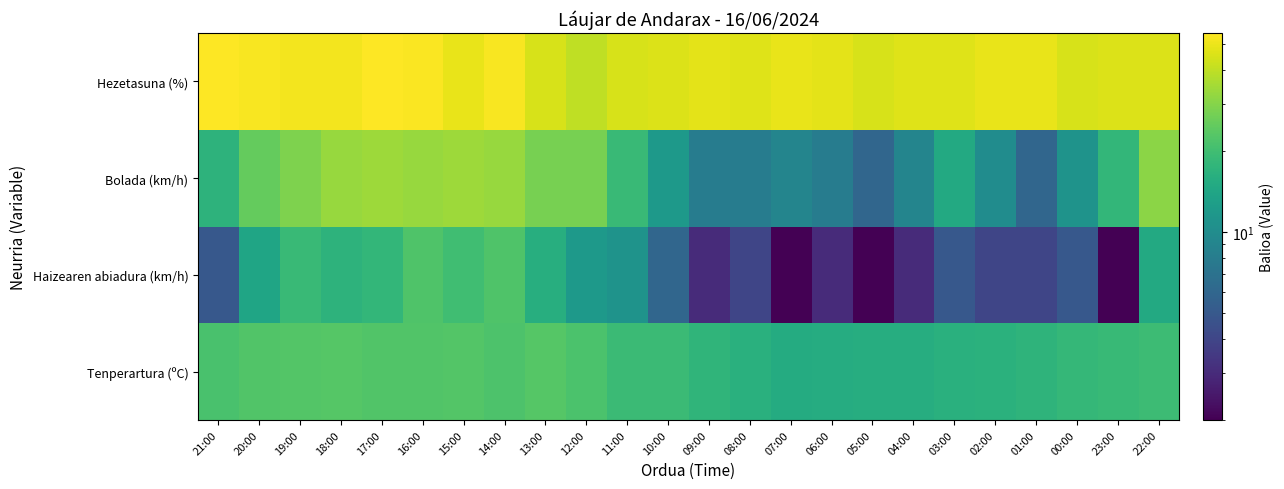

Reading left to right, extract all data points from this chart.

Tenperartura (ºC): 21:00=21.3	20:00=22.4	19:00=22.8	18:00=22.9	17:00=22.3	16:00=22.5	15:00=22.6	14:00=21.9	13:00=22.9	12:00=21.6	11:00=19.1	10:00=19.2	09:00=17.5	08:00=16.3	07:00=15.4	06:00=15.5	05:00=15.7	04:00=15.7	03:00=16.3	02:00=16.7	01:00=17.2	00:00=18.3	23:00=18.6	22:00=19.5
Haizearen abiadura (km/h): 21:00=5.0	20:00=14.0	19:00=19.0	18:00=17.0	17:00=18.0	16:00=22.0	15:00=20.0	14:00=22.0	13:00=16.0	12:00=12.0	11:00=11.0	10:00=6.0	09:00=3.0	08:00=4.0	07:00=2.0	06:00=3.0	05:00=2.0	04:00=3.0	03:00=5.0	02:00=4.0	01:00=4.0	00:00=5.0	23:00=2.0	22:00=15.0
Bolada (km/h): 21:00=17.0	20:00=25.0	19:00=29.0	18:00=33.0	17:00=34.0	16:00=33.0	15:00=34.0	14:00=33.0	13:00=28.0	12:00=28.0	11:00=19.0	10:00=12.0	09:00=8.0	08:00=8.0	07:00=9.0	06:00=8.0	05:00=6.0	04:00=9.0	03:00=15.0	02:00=10.0	01:00=6.0	00:00=11.0	23:00=18.0	22:00=31.0
Hezetasuna (%): 21:00=55.0	20:00=53.0	19:00=52.0	18:00=52.0	17:00=55.0	16:00=54.0	15:00=49.0	14:00=53.0	13:00=45.0	12:00=40.0	11:00=45.0	10:00=46.0	09:00=48.0	08:00=47.0	07:00=49.0	06:00=48.0	05:00=45.0	04:00=47.0	03:00=47.0	02:00=49.0	01:00=49.0	00:00=45.0	23:00=46.0	22:00=46.0